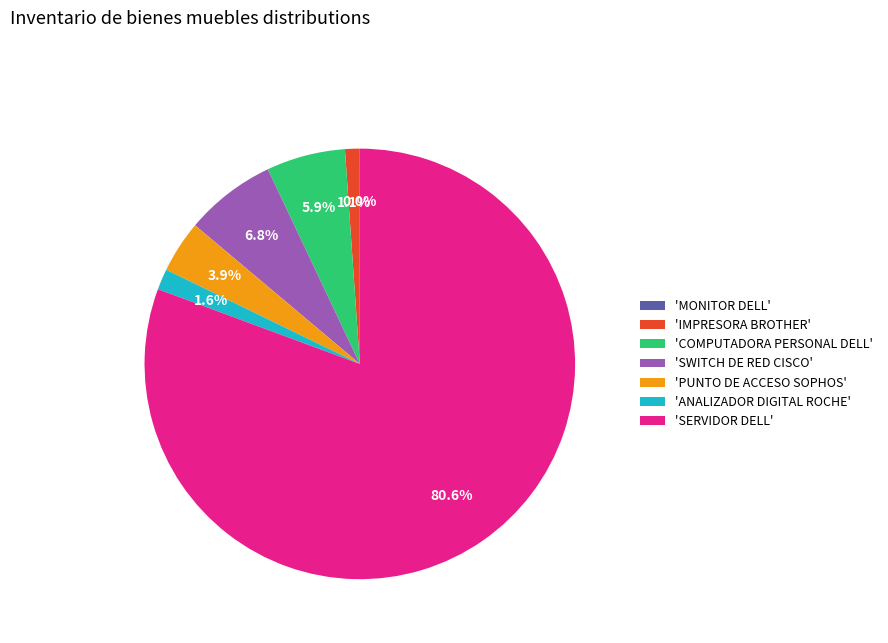

What percentage do 'ANALIZADOR DIGITAL ROCHE' and 'IMPRESORA BROTHER' together represent?

2.7%